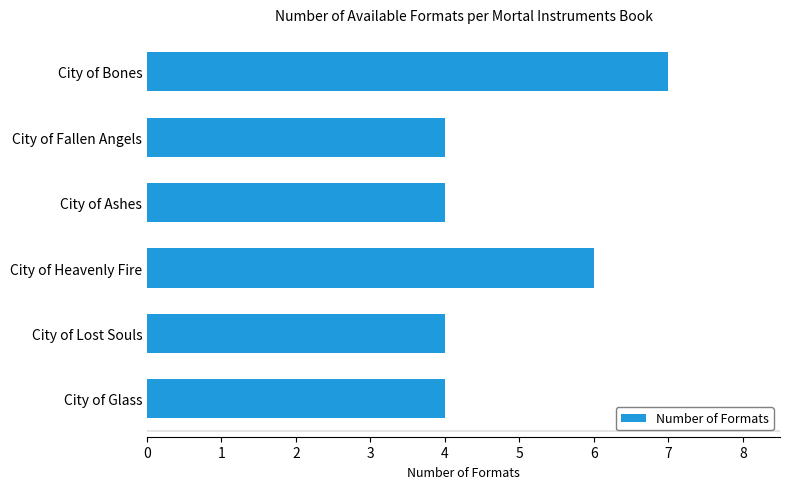

What is the greatest value displayed?

7